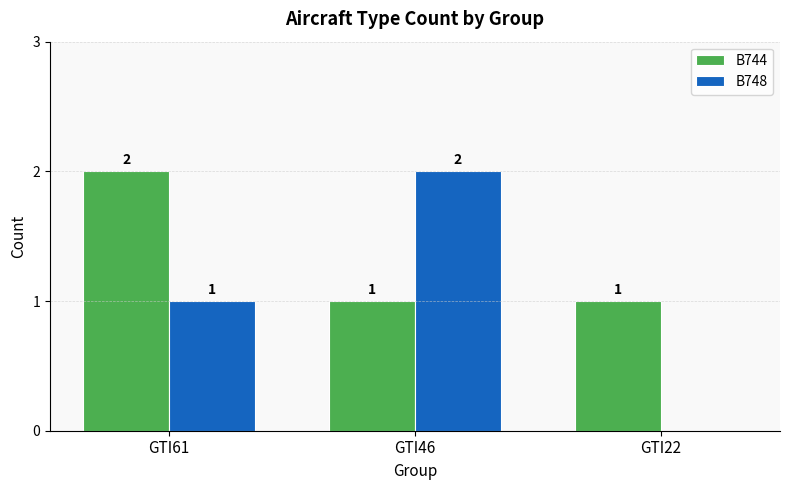

What is the total value across all series at GTI46?

3